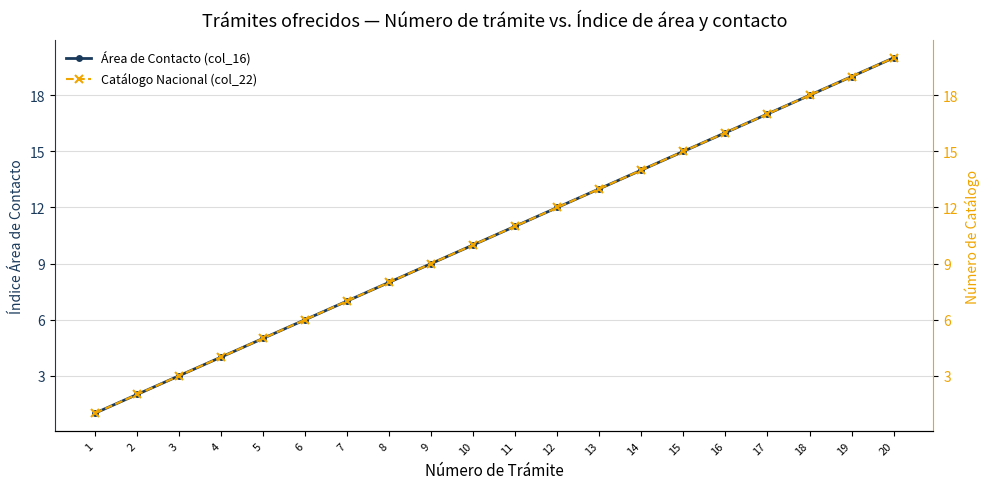

The value of Área de Contacto (col_16) at 16 is 16. True or false?

True